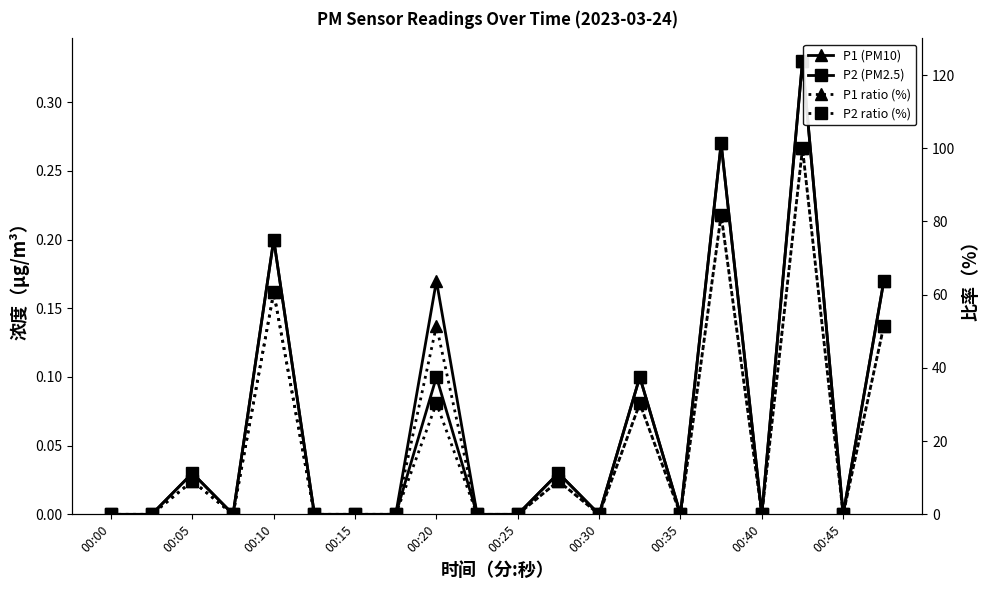

True or false: P1 ratio (%) has a value of 0.0 at 00:15.

True